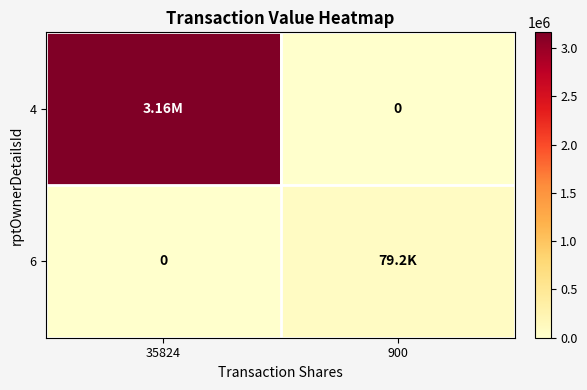

What is the sum of the 6 values at 900 and 35824?

79225